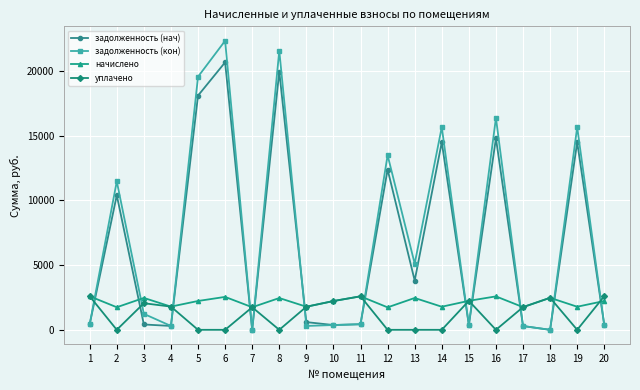

What is the highest value of the уплачено series?

2597.8